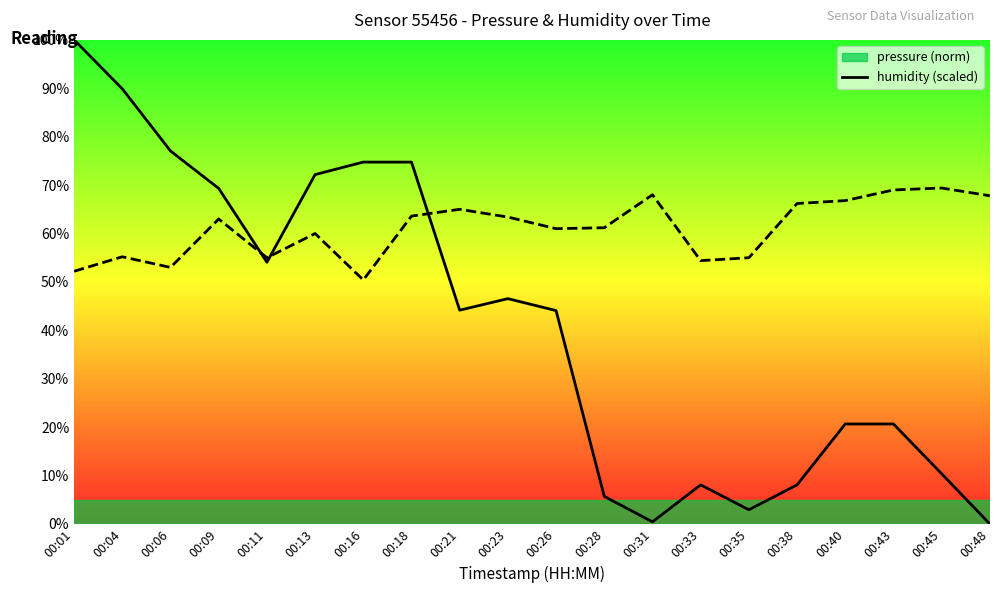

What are all the series names shown in the legend?

pressure, humidity